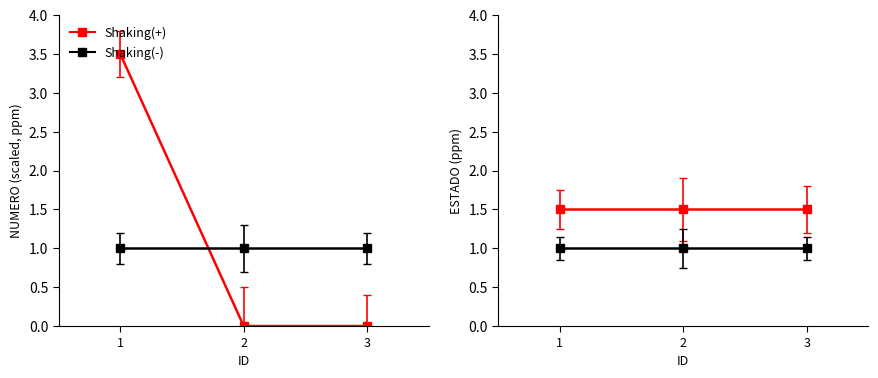

Is the value of Shaking(+) at 2 greater than the value of Shaking(-) at 2?

Yes